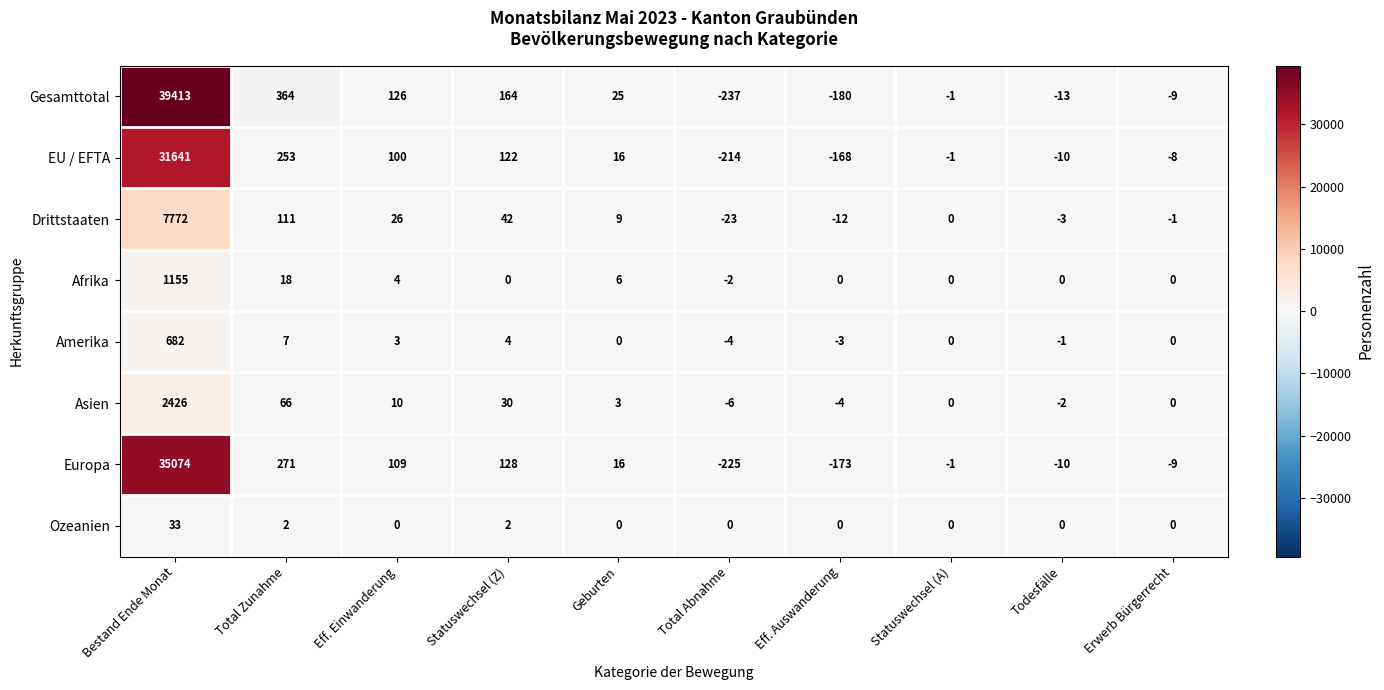

True or false: Drittstaaten has a value of 26 at Eff. Einwanderung.

True